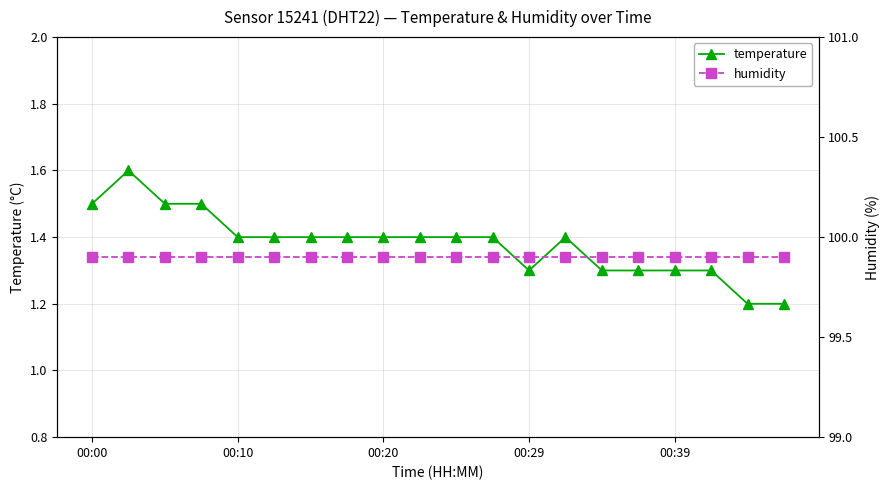

True or false: temperature has more than 1 interior local peaks.

True